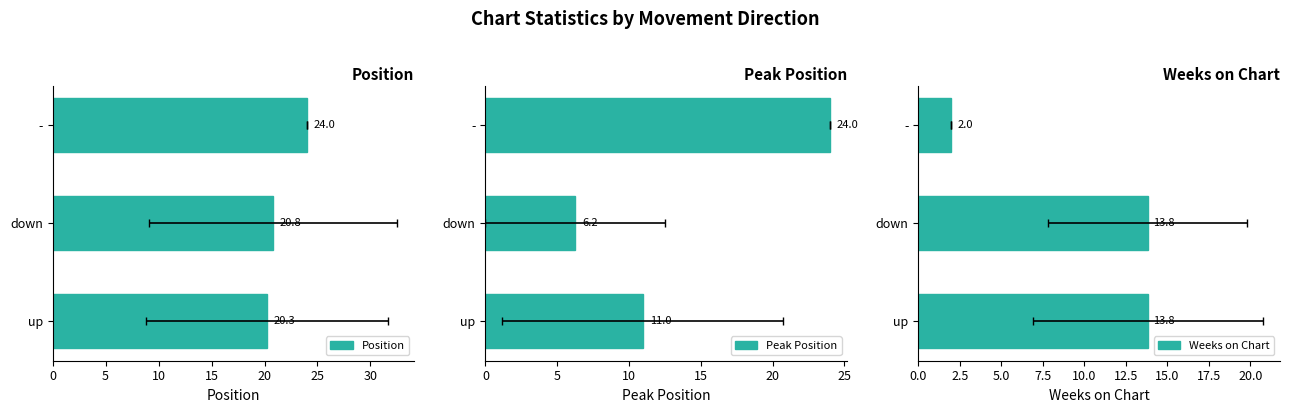

How many data points does each series have?

3